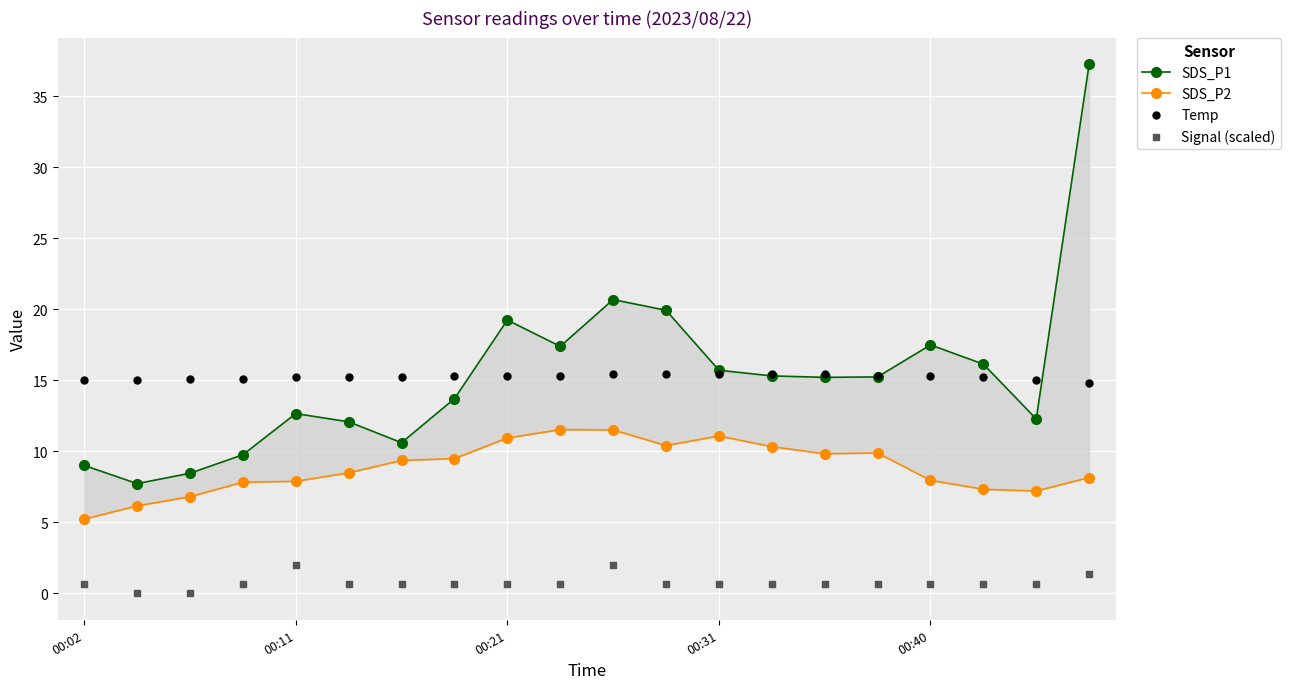

At which category is the sum across all series the highest?

19